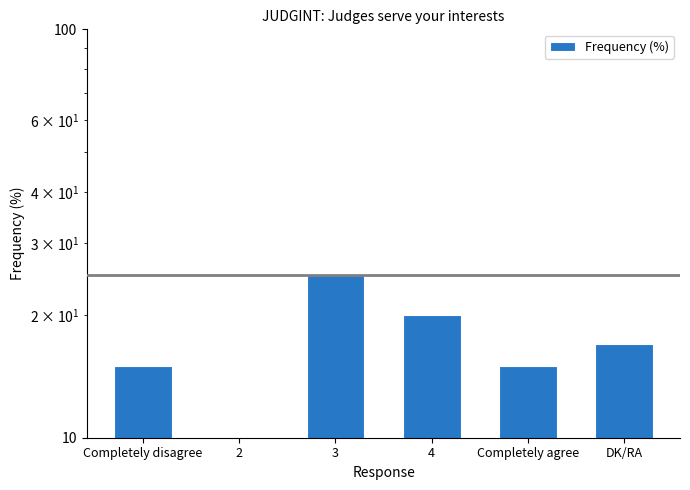

Rank the categories by value from highest to lowest.

3, 4, DK/RA, Completely disagree, Completely agree, 2